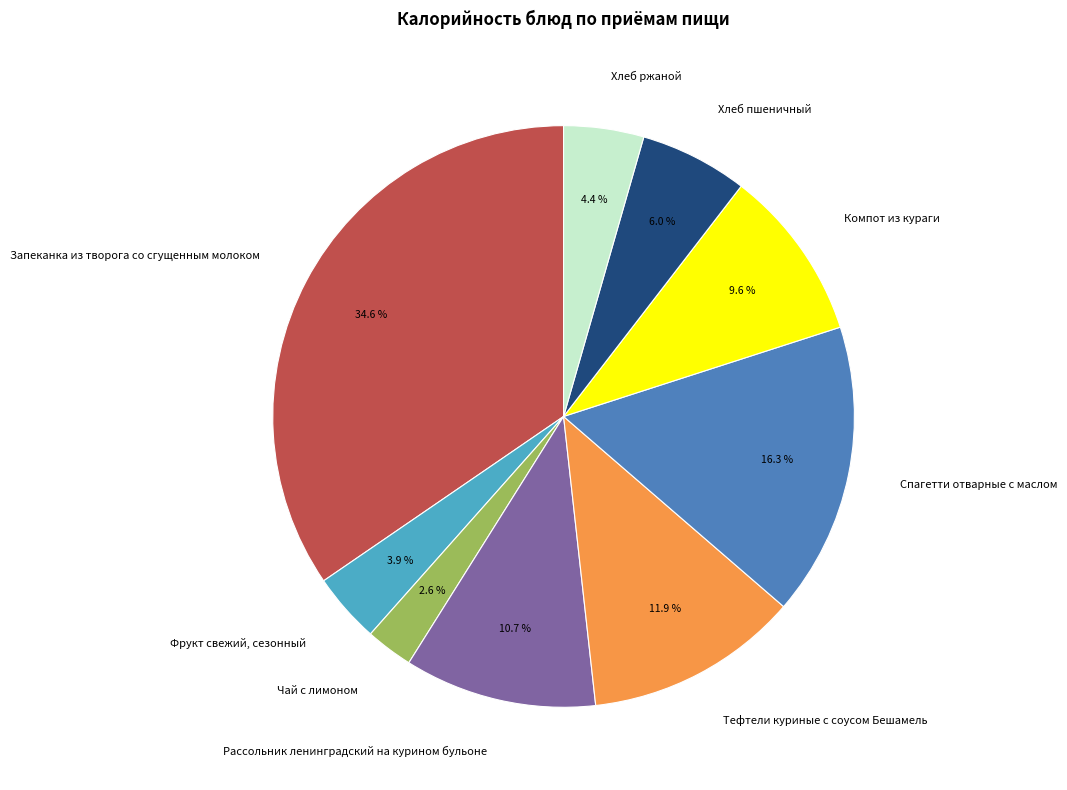

To the nearest percent, what is the difference between the largest and smallest slice percentages?

32%